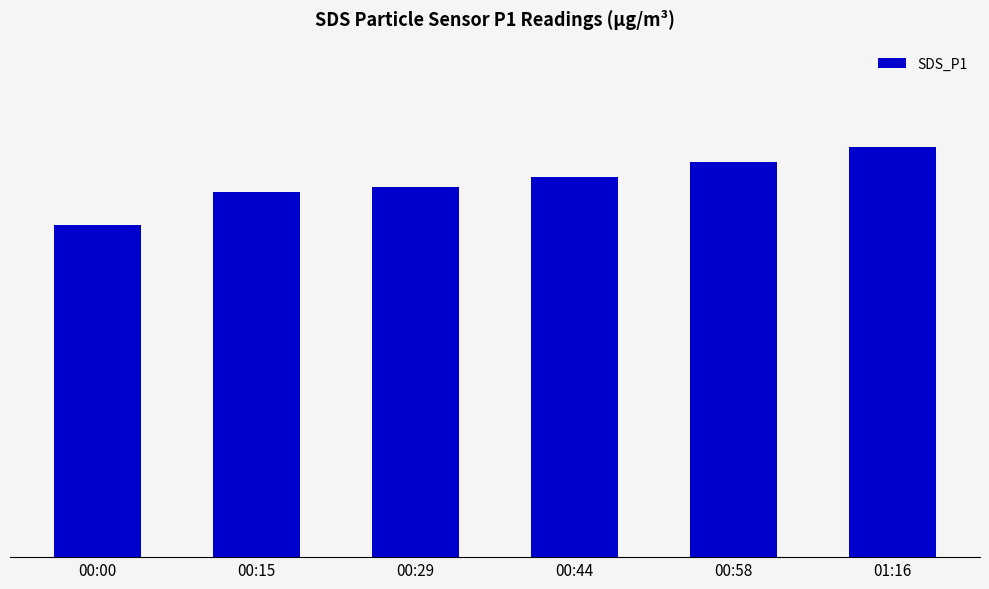

Are the bars horizontal?

No